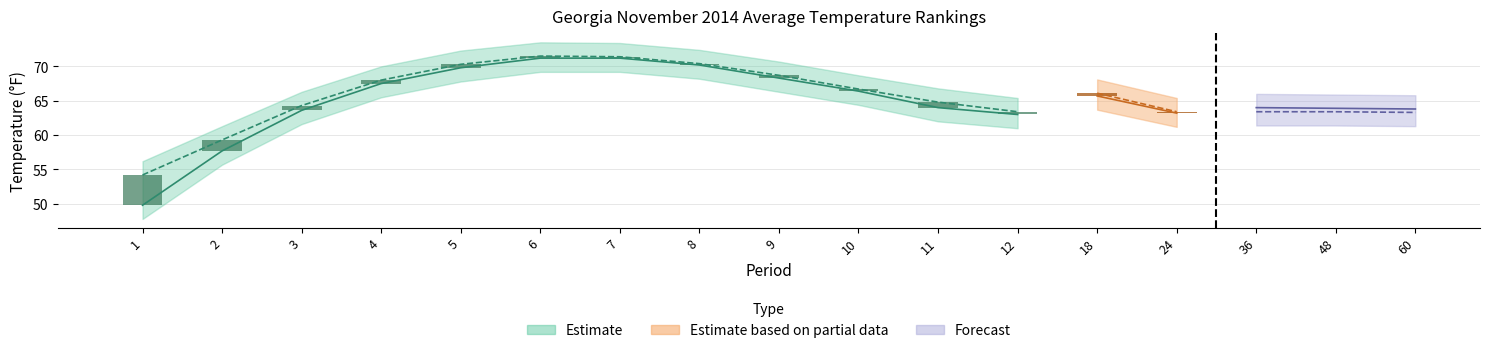

Reading left to right, transcribe all the data shown in this chart.

Value: 1=49.8	2=57.7	3=63.6	4=67.5	5=69.8	6=71.2	7=71.2	8=70.2	9=68.3	10=66.4	11=64.0	12=63.0	18=65.7	24=63.2	36=64.0	48=63.9	60=63.8
1901-2000 Mean: 1=54.2	2=59.3	3=64.3	4=68.0	5=70.3	6=71.5	7=71.4	8=70.4	9=68.7	10=66.7	11=64.8	12=63.4	18=66.1	24=63.4	36=63.4	48=63.4	60=63.3
Departure: 1=-4.4	2=-1.6	3=-0.7	4=-0.5	5=-0.5	6=-0.3	7=-0.2	8=-0.2	9=-0.4	10=-0.3	11=-0.8	12=-0.4	18=-0.4	24=-0.2	36=0.6	48=0.5	60=0.5